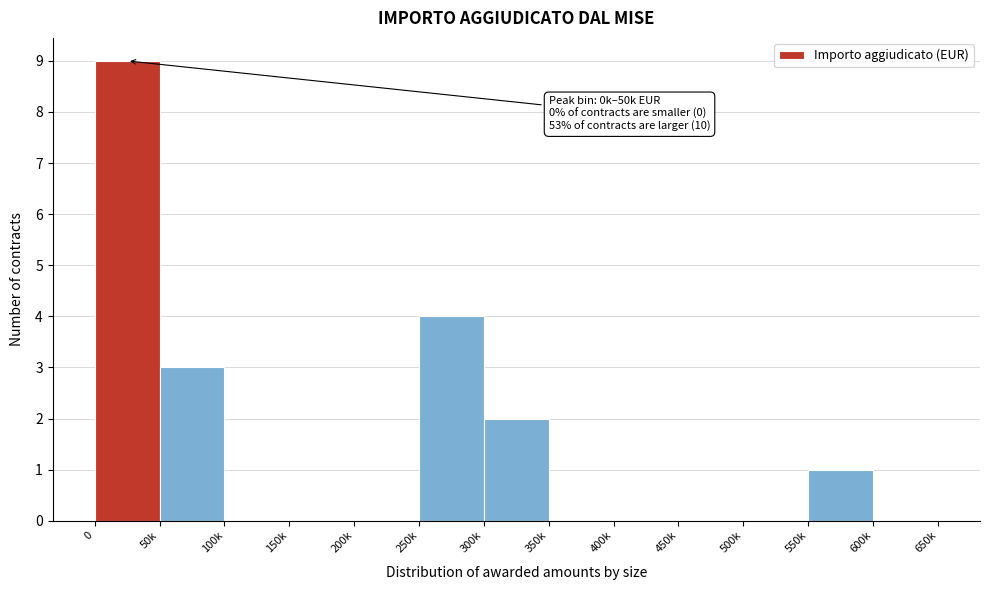

Reading left to right, what are all the values shown in this chart?

0=9	50k=3	100k=0	150k=0	200k=0	250k=4	300k=2	350k=0	400k=0	450k=0	500k=0	550k=1	600k=0